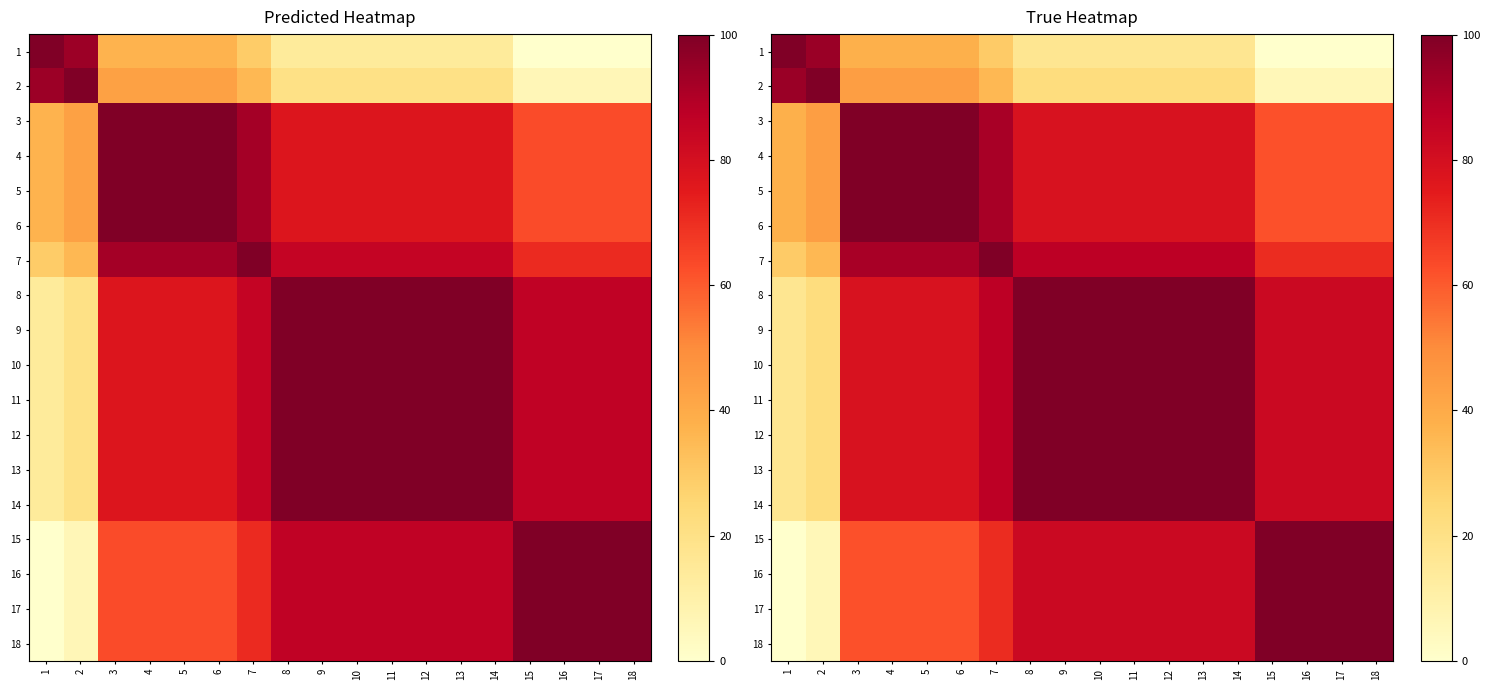

What is the approximate value of 17 at 16?

100.0